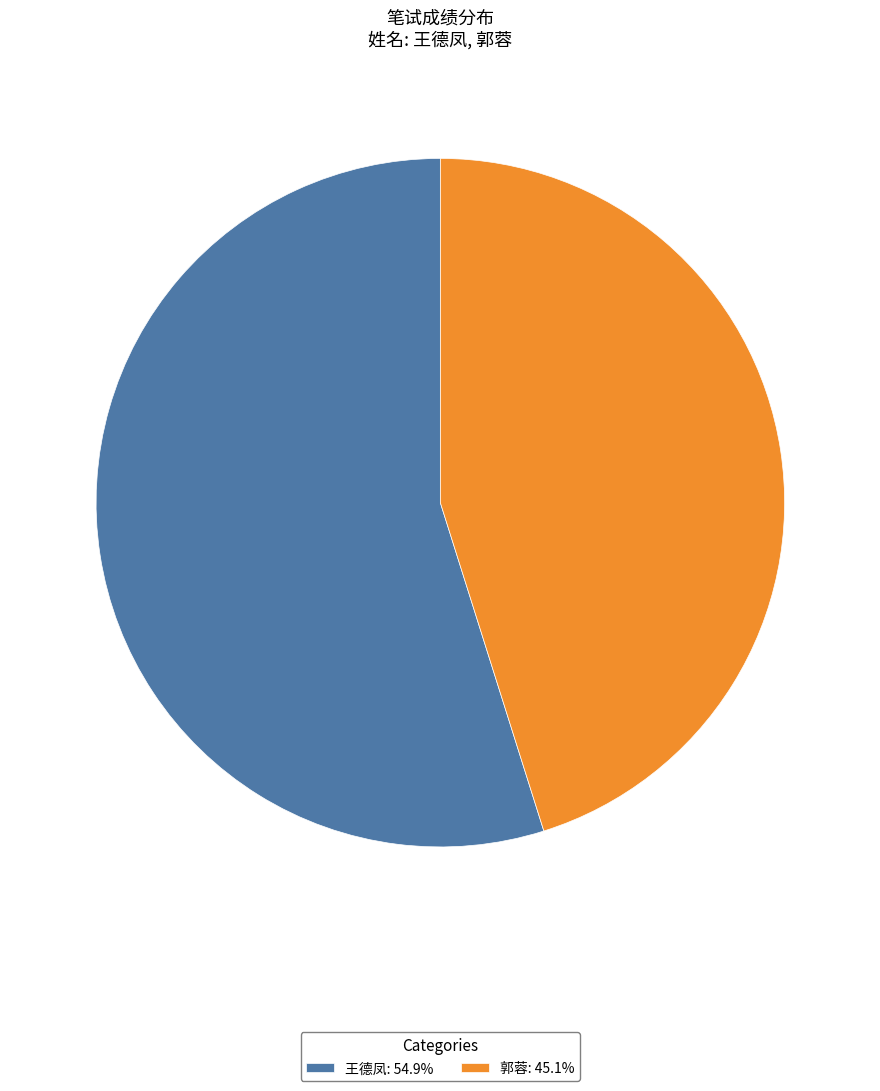

Do 王德凤: 54.9% and 郭蓉: 45.1% together represent more than half of the pie?

Yes